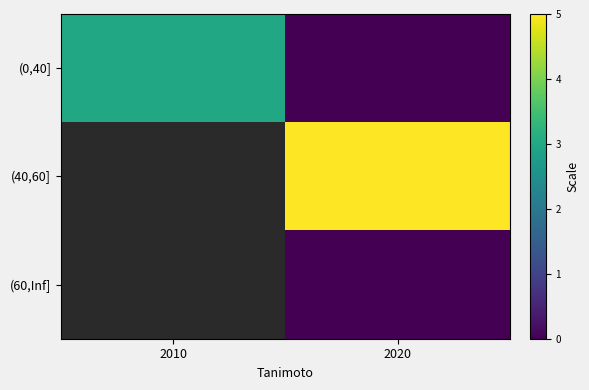

The value of (40,60] at 2020 is 5.0. True or false?

True